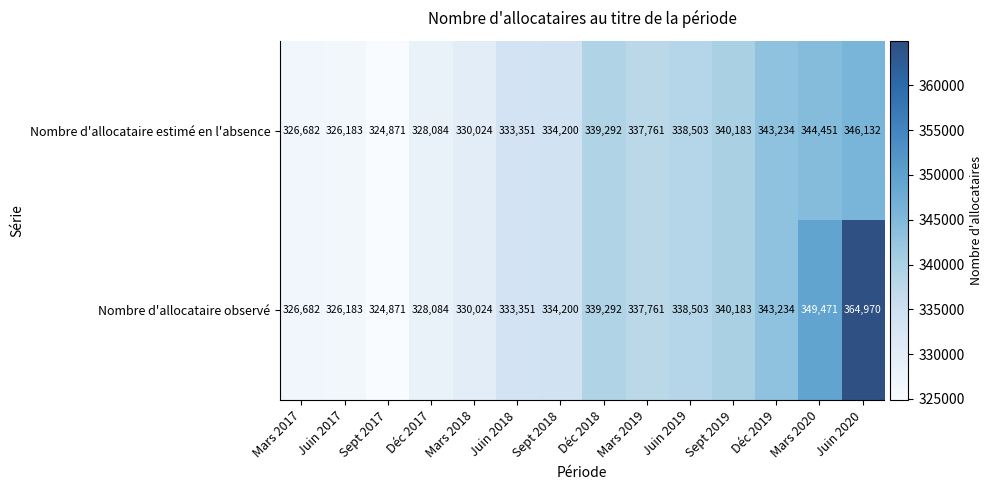

Is it true that Nombre d'allocataire estimé en l'absence equals 343234 at Déc 2019?

True